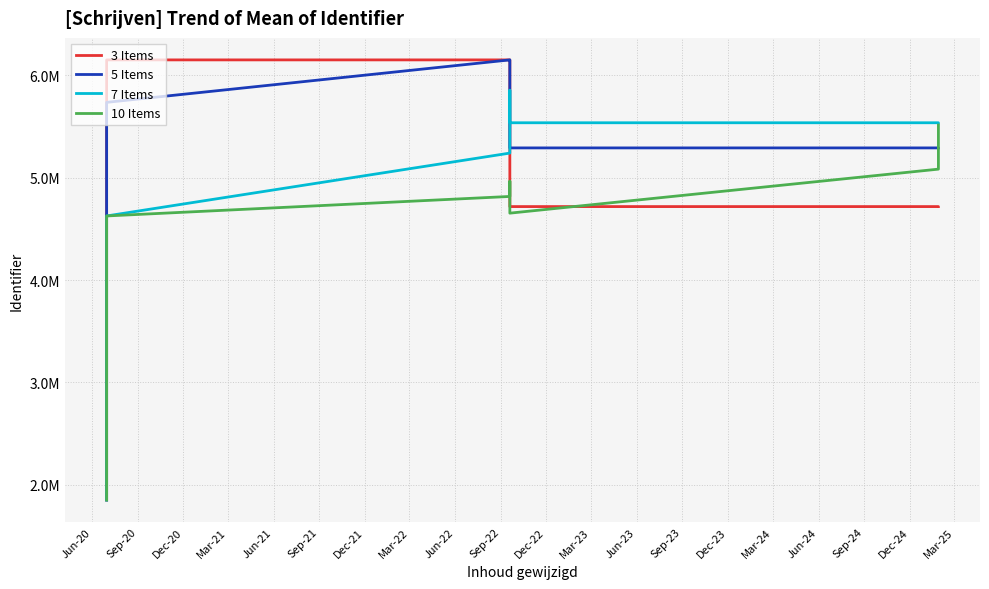

What are all the series names shown in the legend?

3 Items, 5 Items, 7 Items, 10 Items